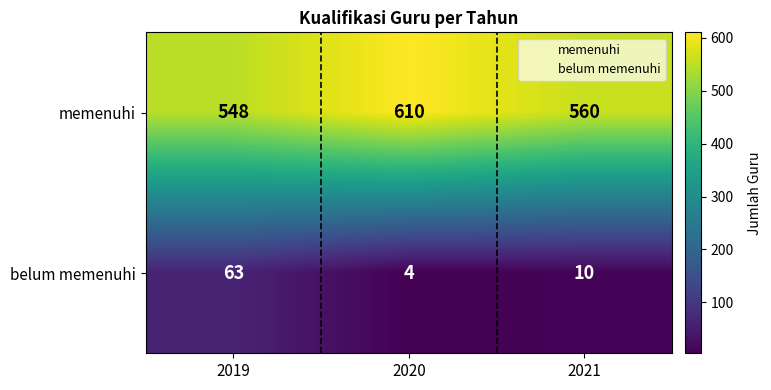

True or false: belum memenuhi has a value of 6 at 2020.

False